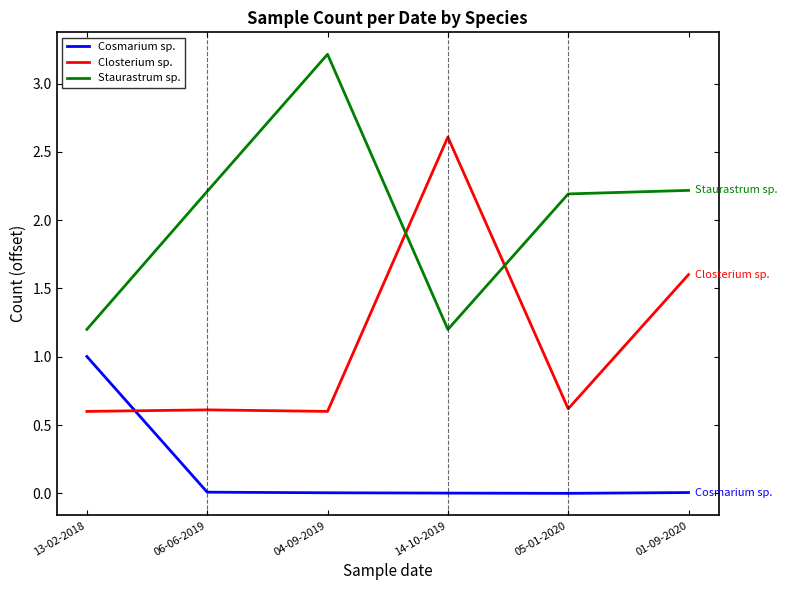

What position from the left is 06-06-2019?

2